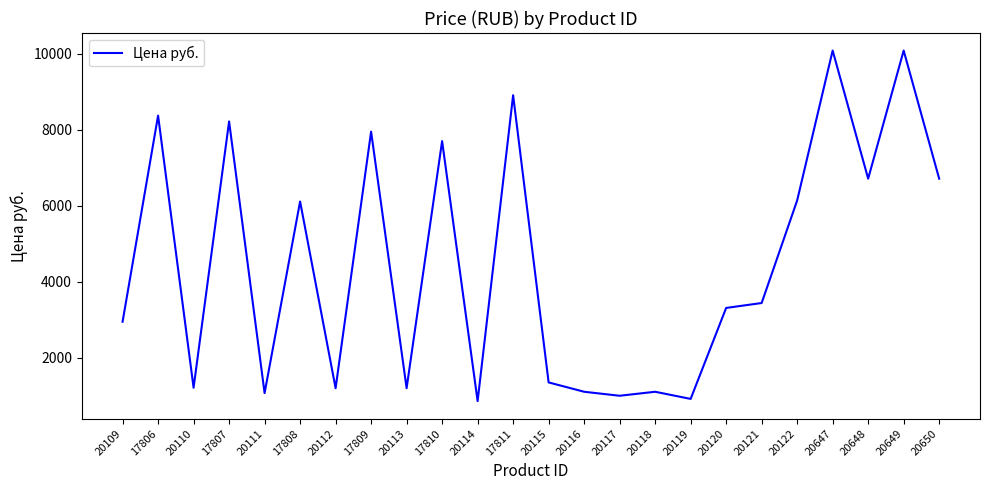

The chart shows a value of 1475 at 20121. True or false?

False